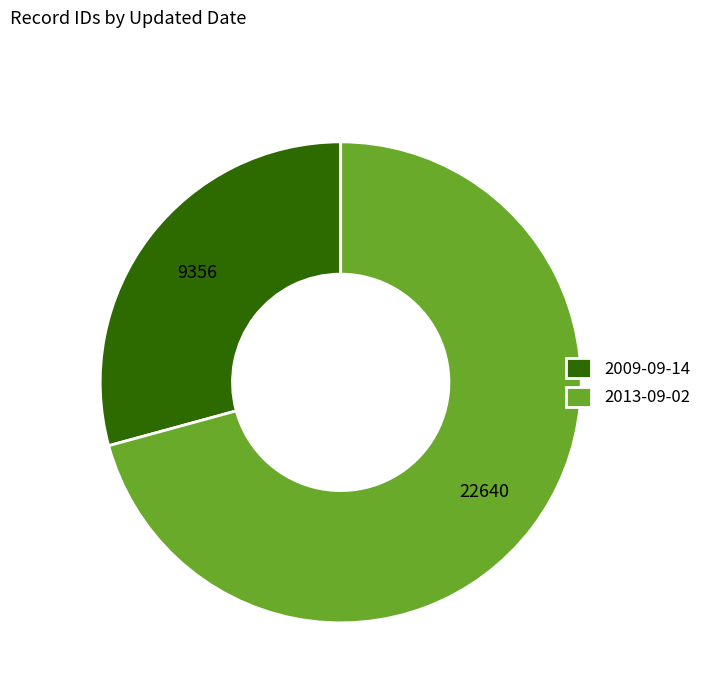

Count the number of slices in the pie.

2